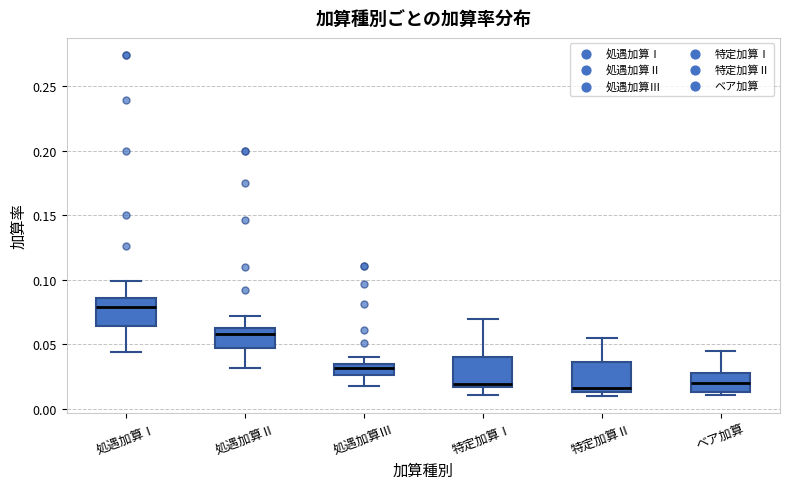

Reading left to right, read every box against the y-axis: the position of its median line, the range the box covers, and the ends of its whiskers. The values are not printed on the chart, so give them approximately, as read against the axis.

処遇加算Ⅰ: median 0.080, box 0.065 to 0.085, whiskers 0.045 to 0.100
処遇加算Ⅱ: median 0.060, box 0.045 to 0.065, whiskers 0.030 to 0.070
処遇加算Ⅲ: median 0.030, box 0.025 to 0.035, whiskers 0.020 to 0.040
特定加算Ⅰ: median 0.020, box 0.015 to 0.040, whiskers 0.010 to 0.070
特定加算Ⅱ: median 0.015 (just above the box's lower edge), box 0.015 to 0.035, whiskers 0.010 to 0.055
ベア加算: median 0.020, box 0.015 to 0.030, whiskers 0.010 to 0.045